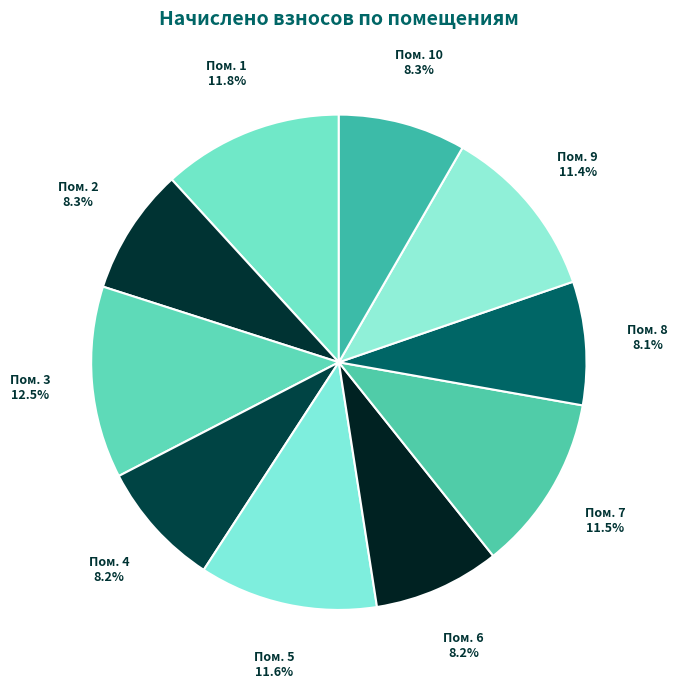

How many segments does this pie chart have?

10